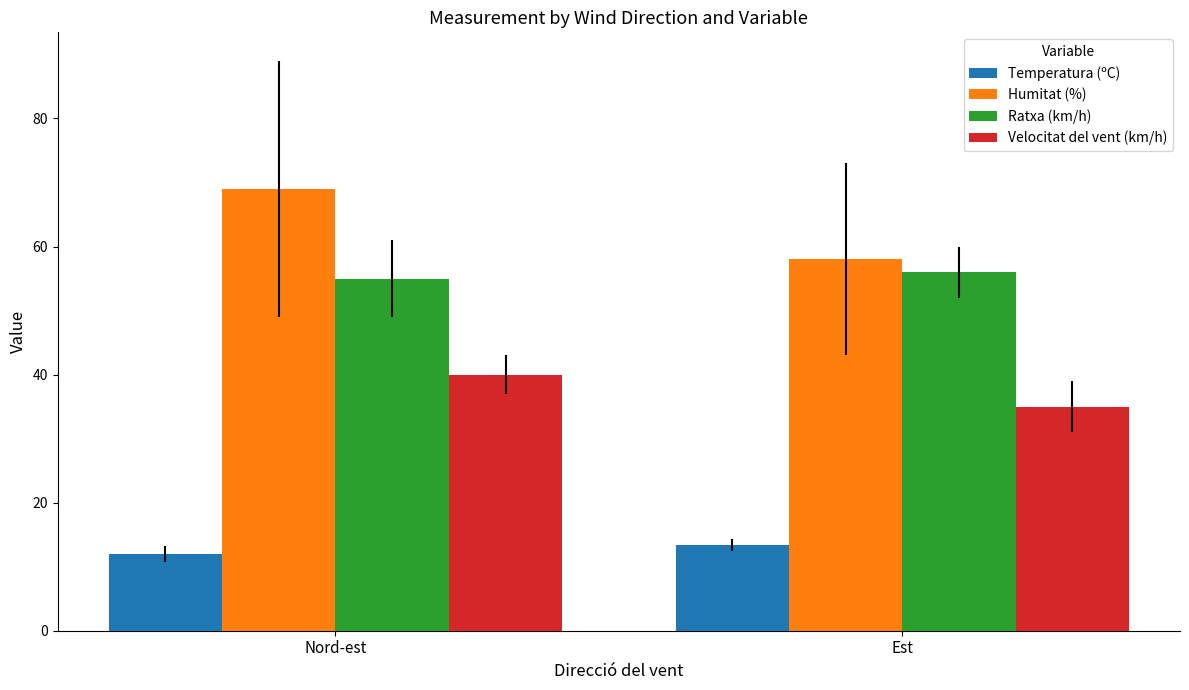

Is the value of Temperatura (ºC) at Nord-est greater than the value of Humitat (%) at Nord-est?

No